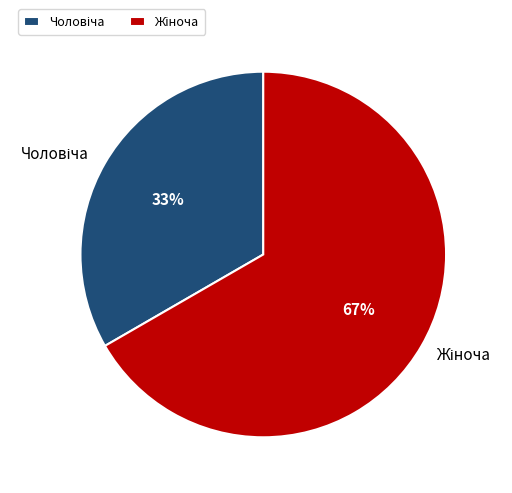

To the nearest percent, what is the average slice percentage?

50%